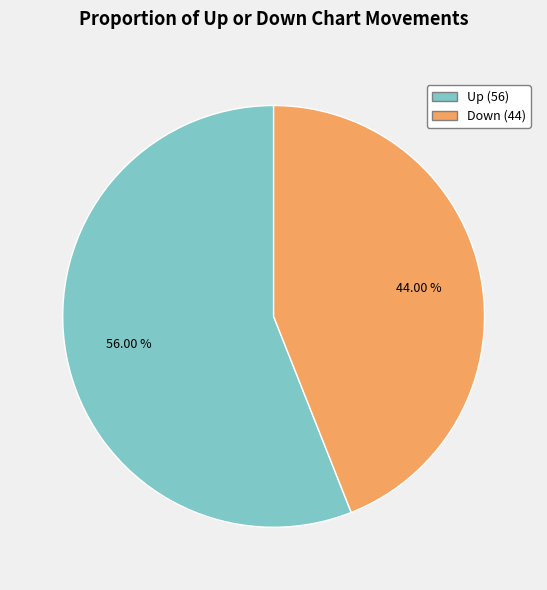

Does any single category account for the majority?

Yes